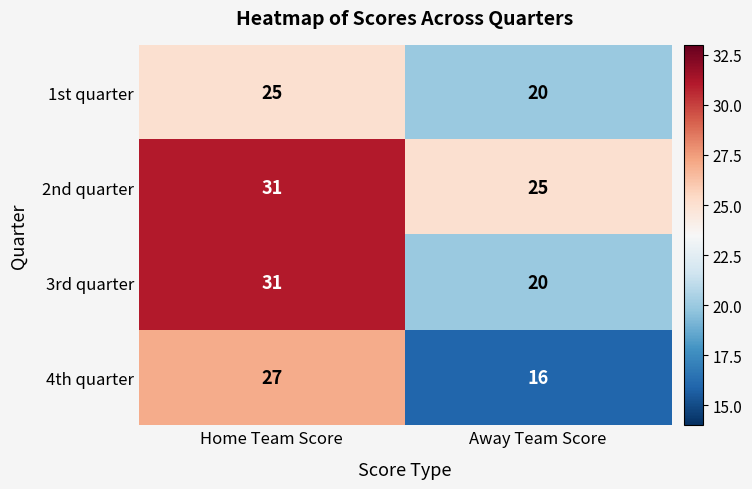

The value of 2nd quarter at Away Team Score is 7. True or false?

False